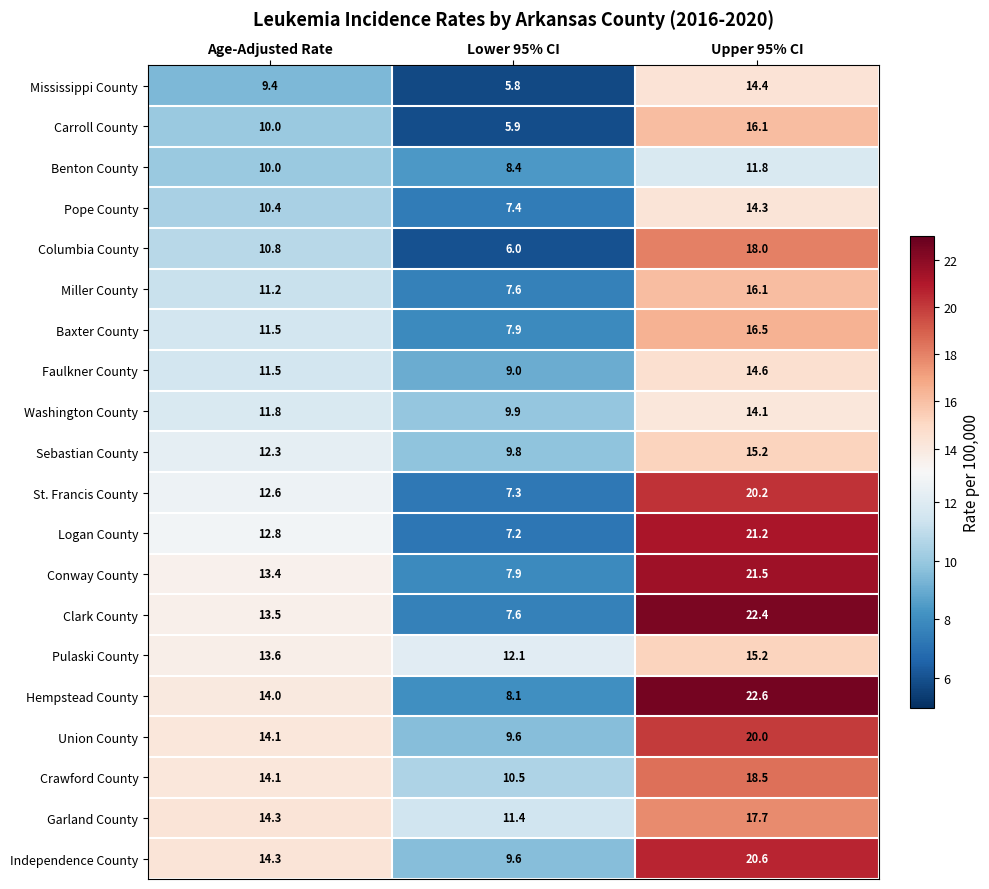

Rank the categories by Columbia County value from highest to lowest.

Upper 95% CI, Age-Adjusted Rate, Lower 95% CI